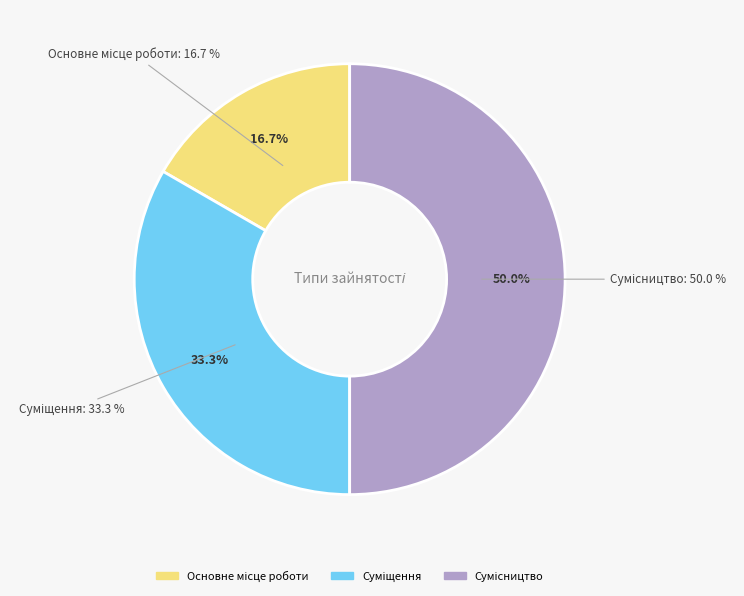

Is Сумісництво the majority of the pie?

No